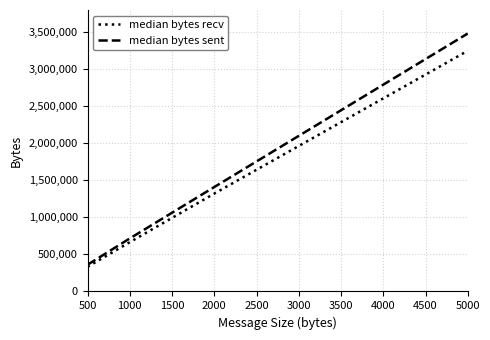

List the series in order of their overall mean, lowest first.

median bytes recv, median bytes sent